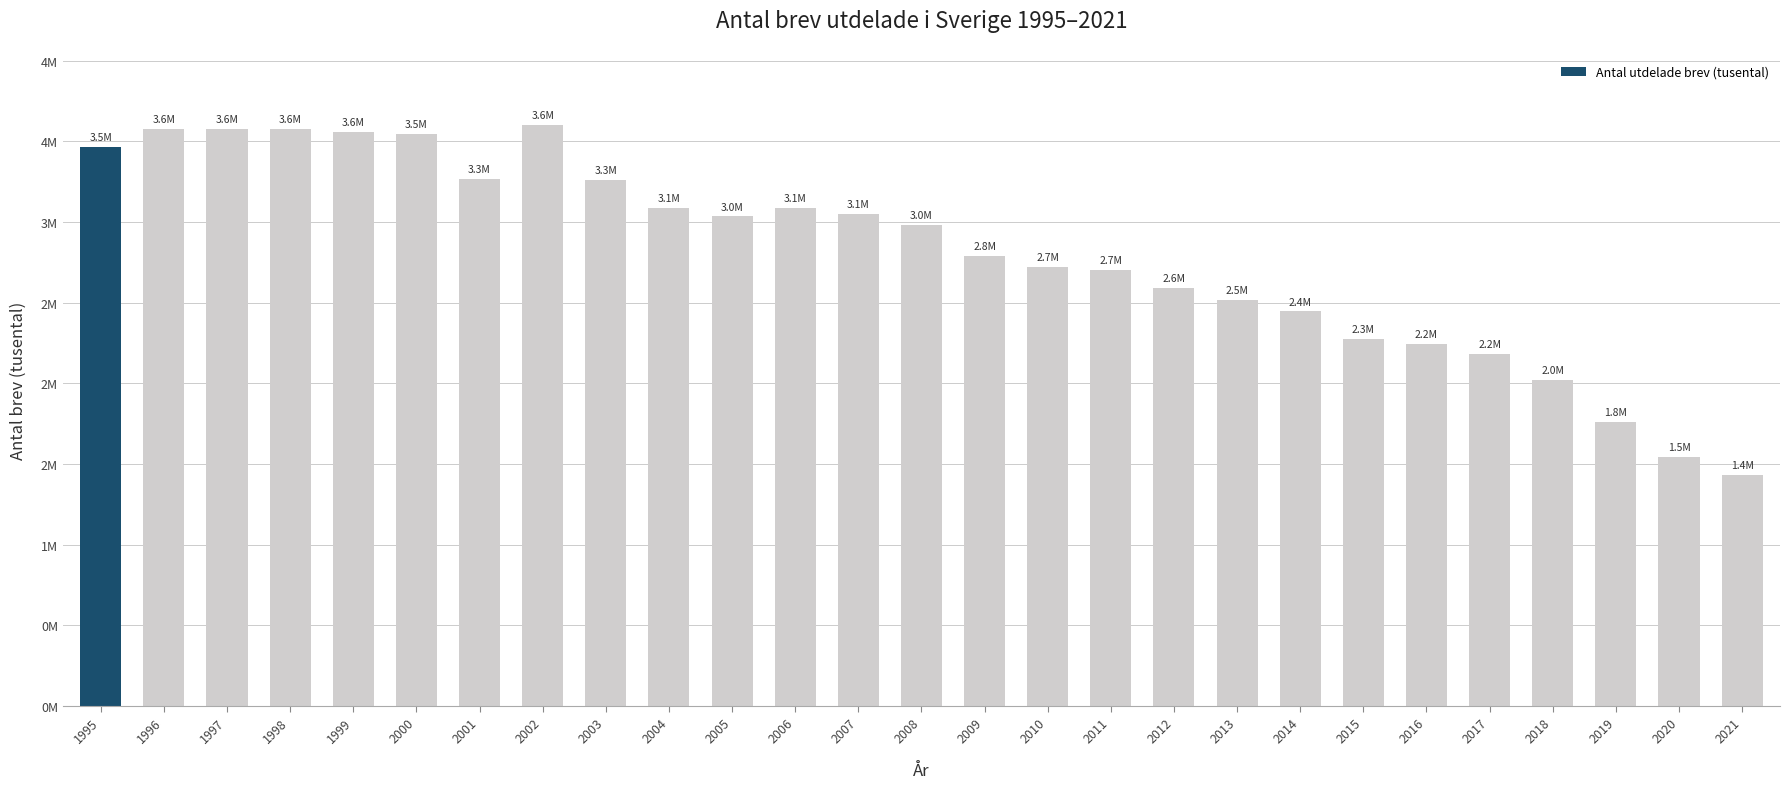

Does the chart contain any negative values?

No